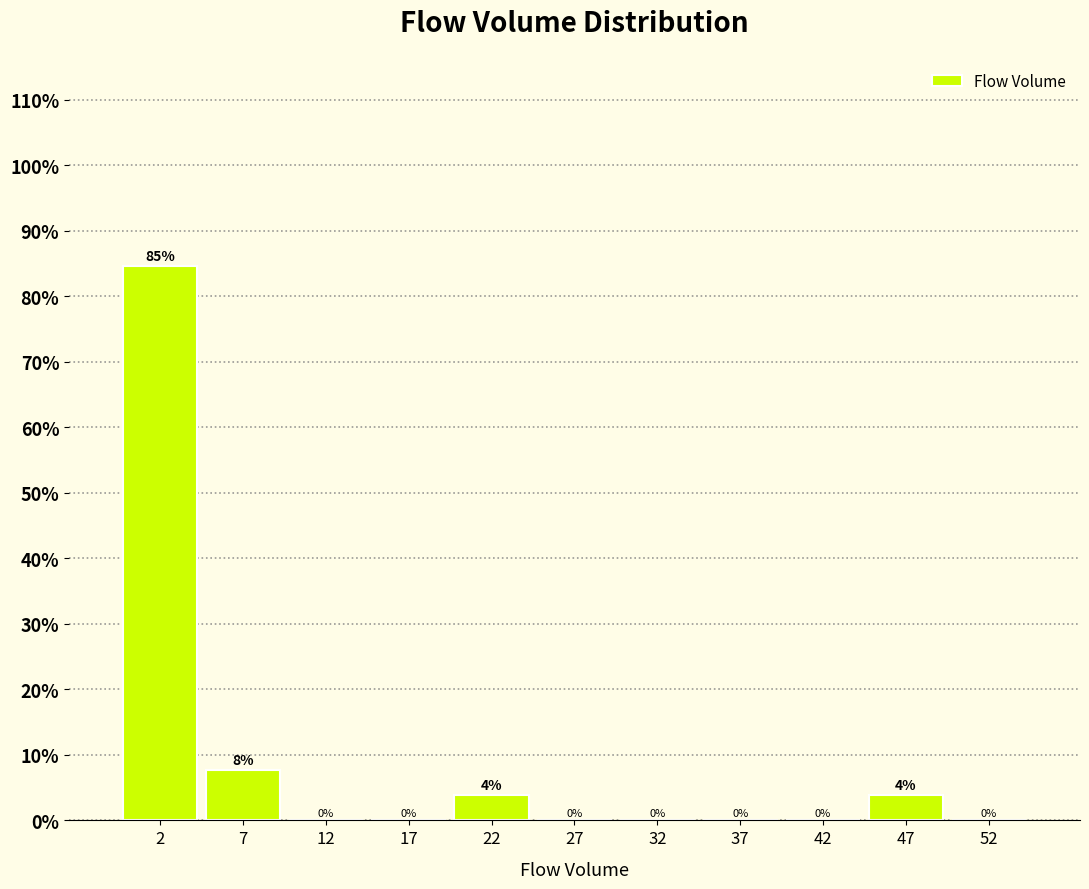

Over which range of the x-axis is the bar tallest?

0 to 5